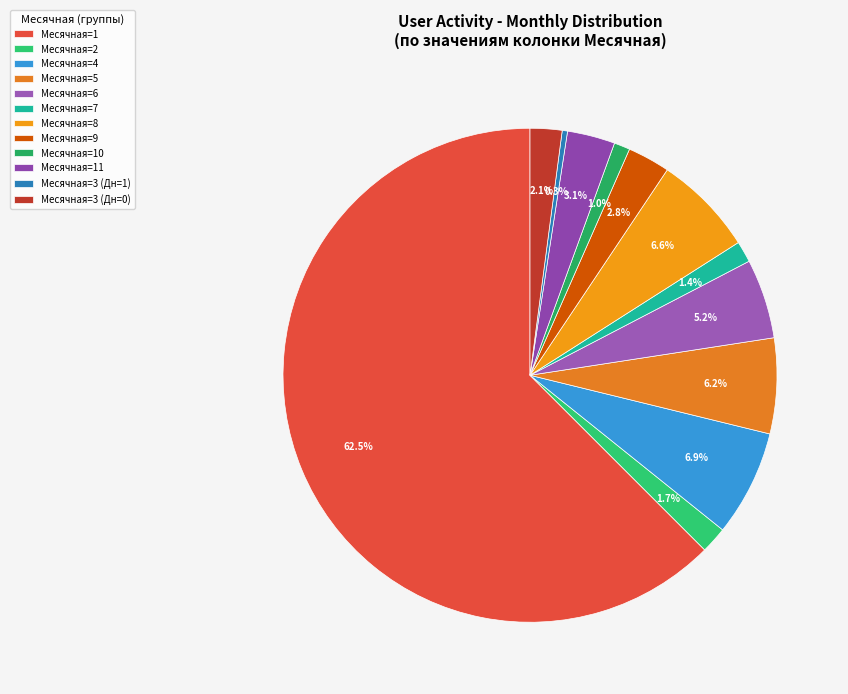

What is the majority slice?

Месячная=1